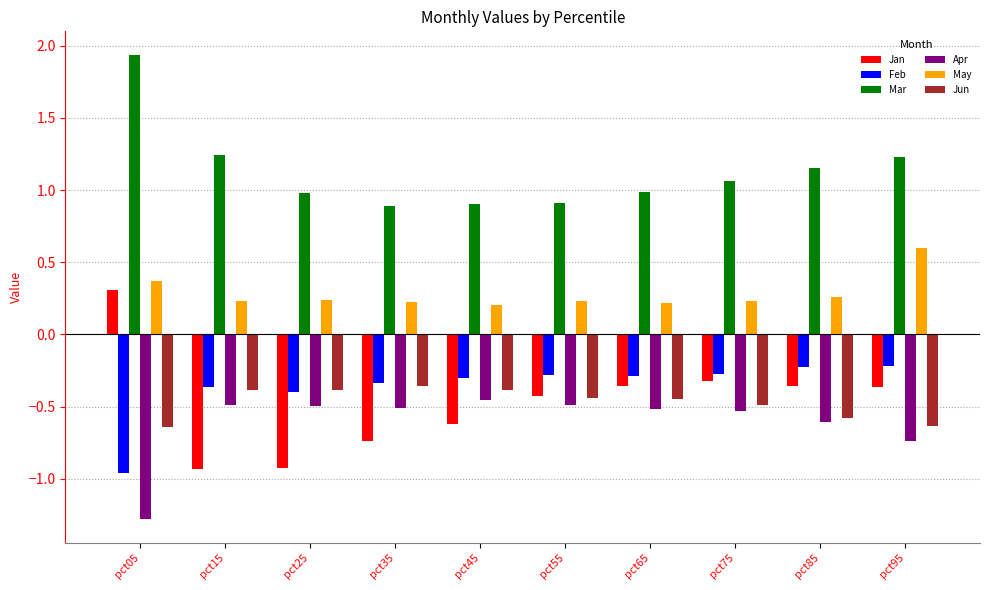

Which series changed the most between pct05 and pct45?

Mar